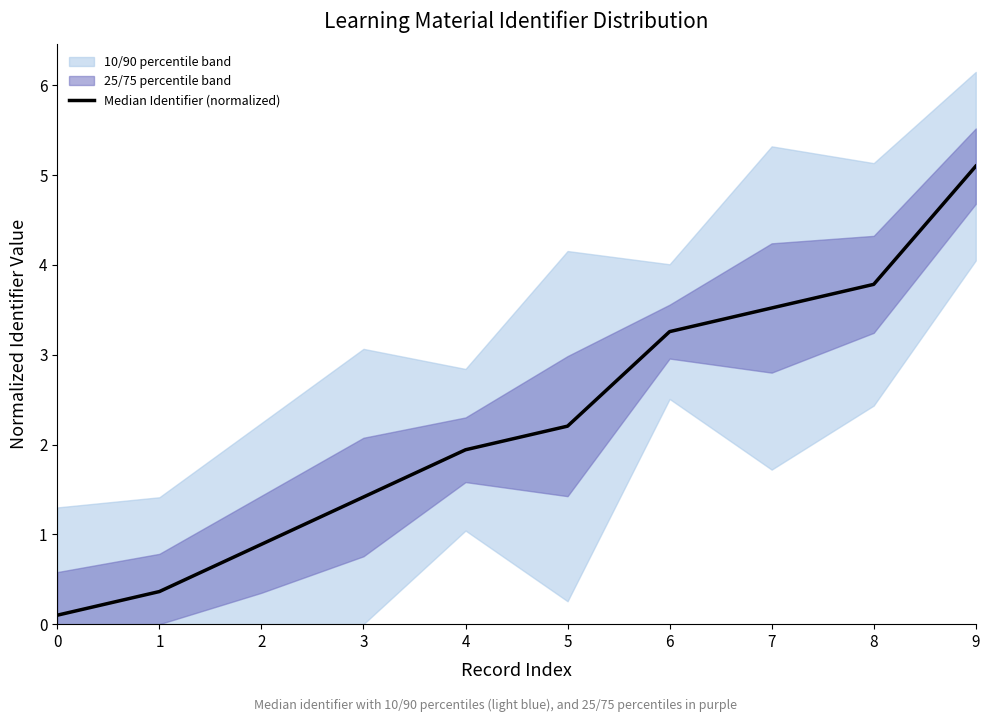

Rank the categories by value from highest to lowest.

9, 8, 7, 6, 5, 4, 3, 2, 1, 0